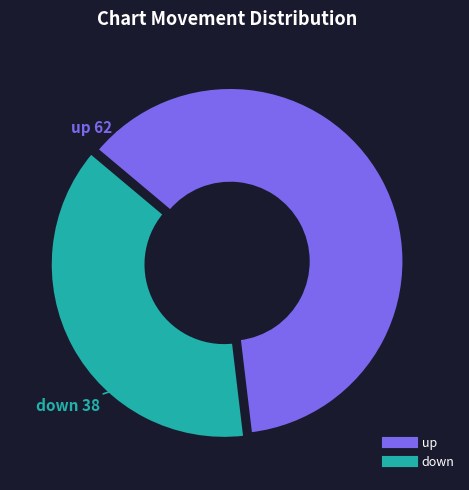

True or false: up accounts for 67% of the total.

False